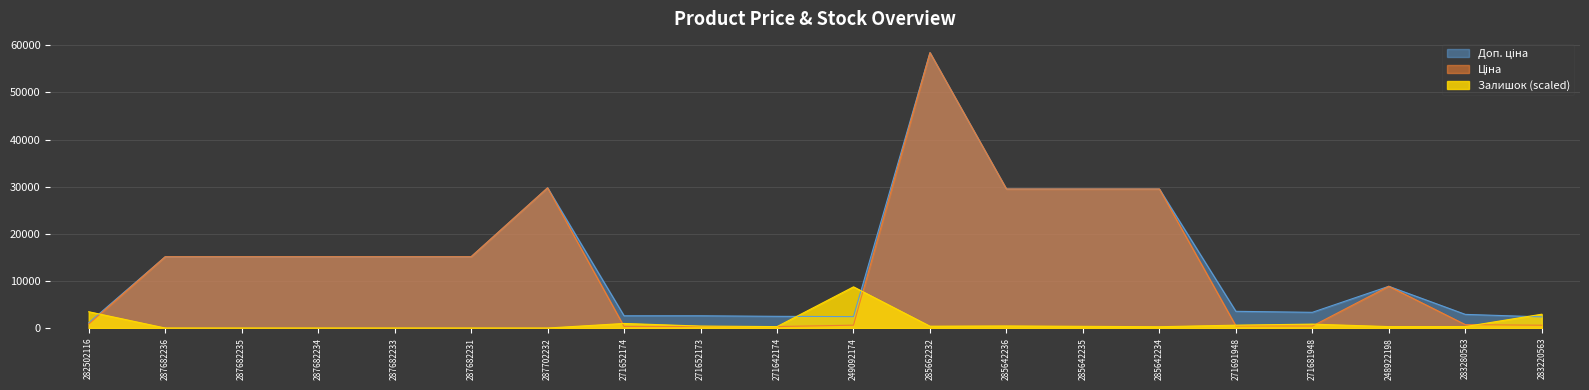

At how many categories does at least one series exceed 25510?

5